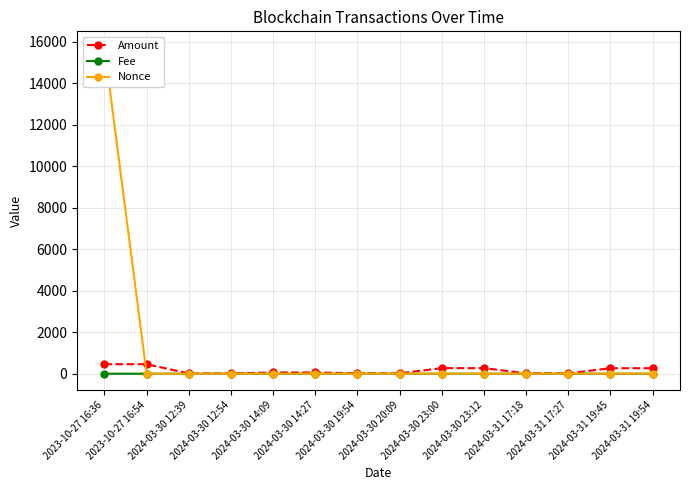

At which label is Amount closest to 237?

2024-03-31 19:54